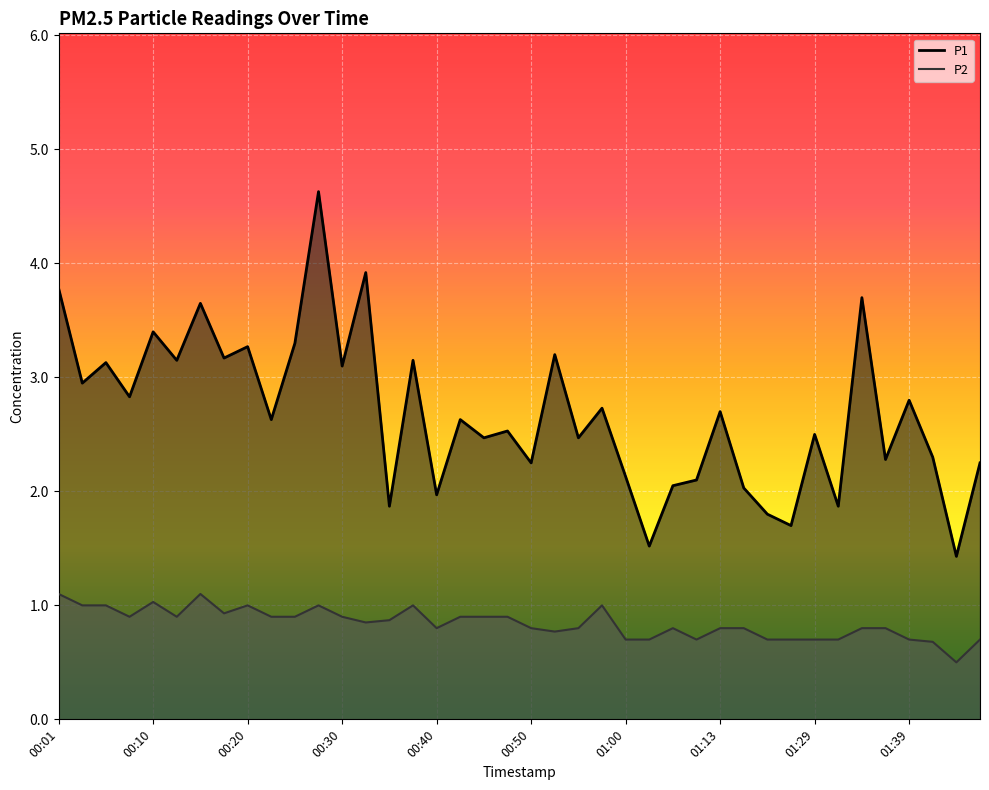

What is the difference between the highest and lowest values at 01:39?

2.1